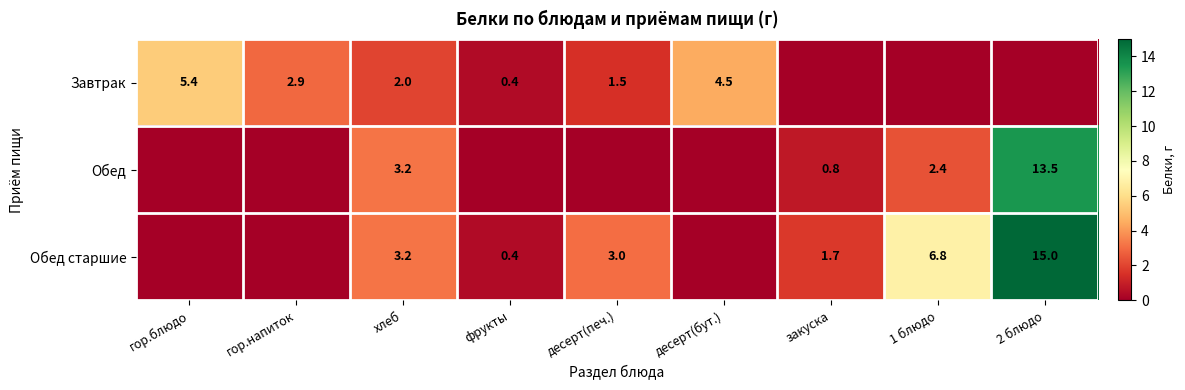

Between гор.блюдо and хлеб, which is larger?

гор.блюдо